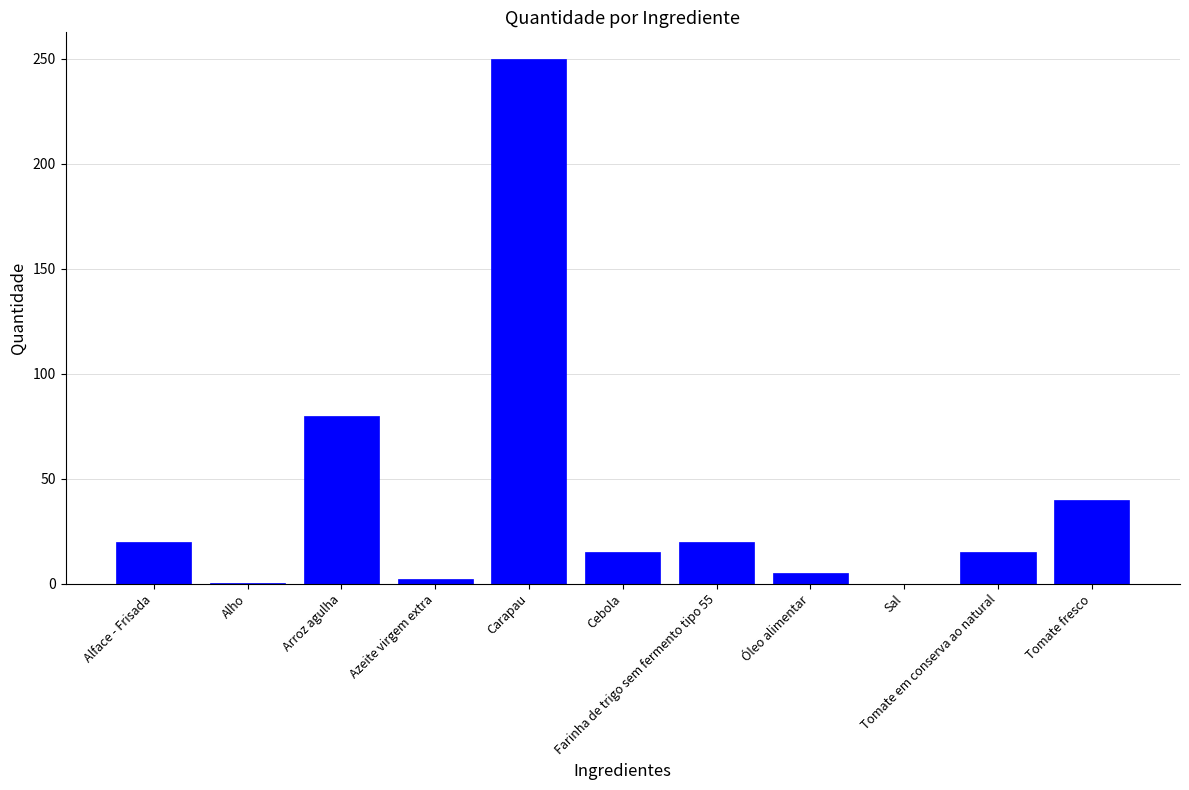

What is the sum of all values?

447.6